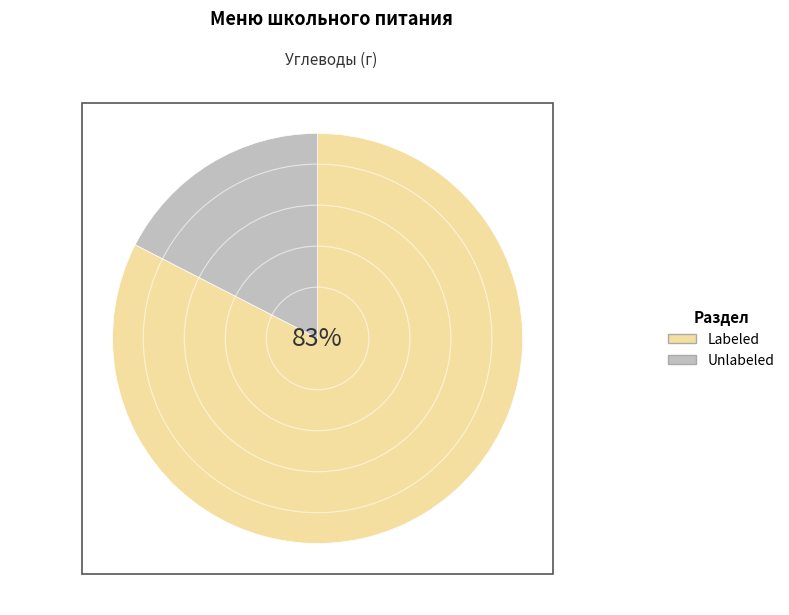

To the nearest percent, what is the average slice percentage?

50%